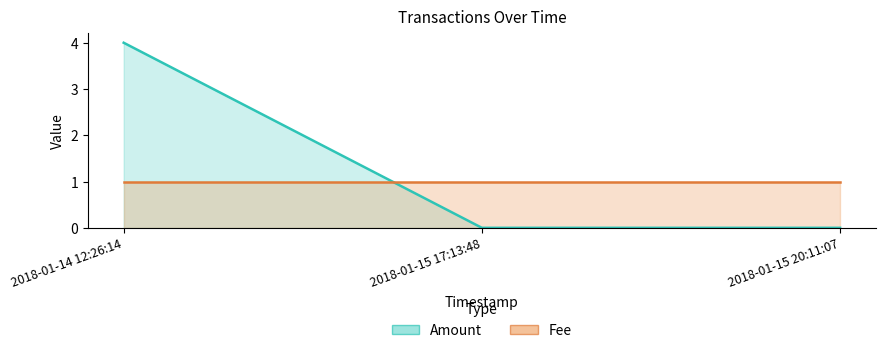

Count the number of categories in the chart.

3